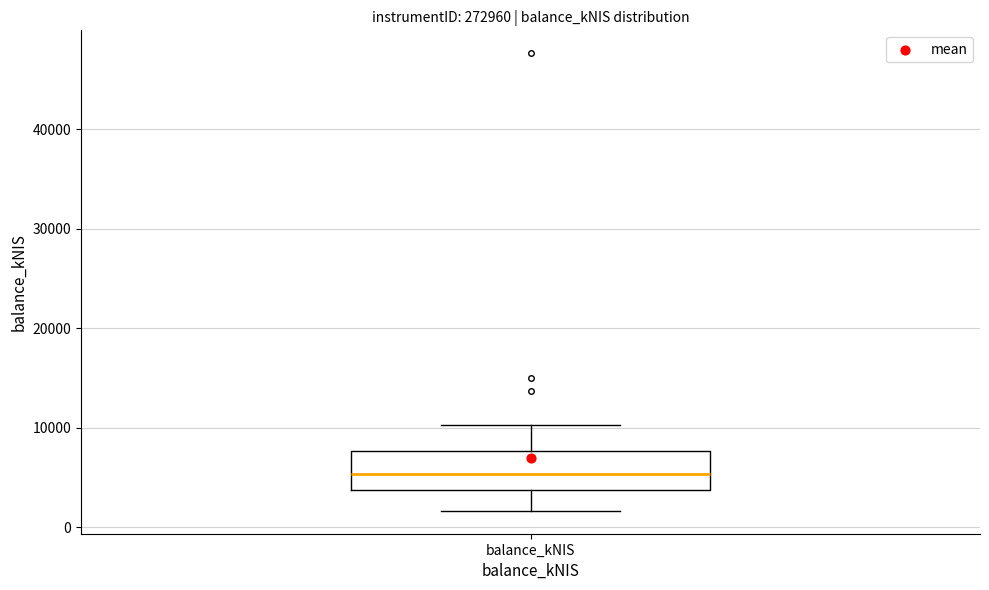

Where does the median line of the box for balance_kNIS sit on the y-axis? The values are not printed on the chart, so give them approximately, as read against the axis.

5000